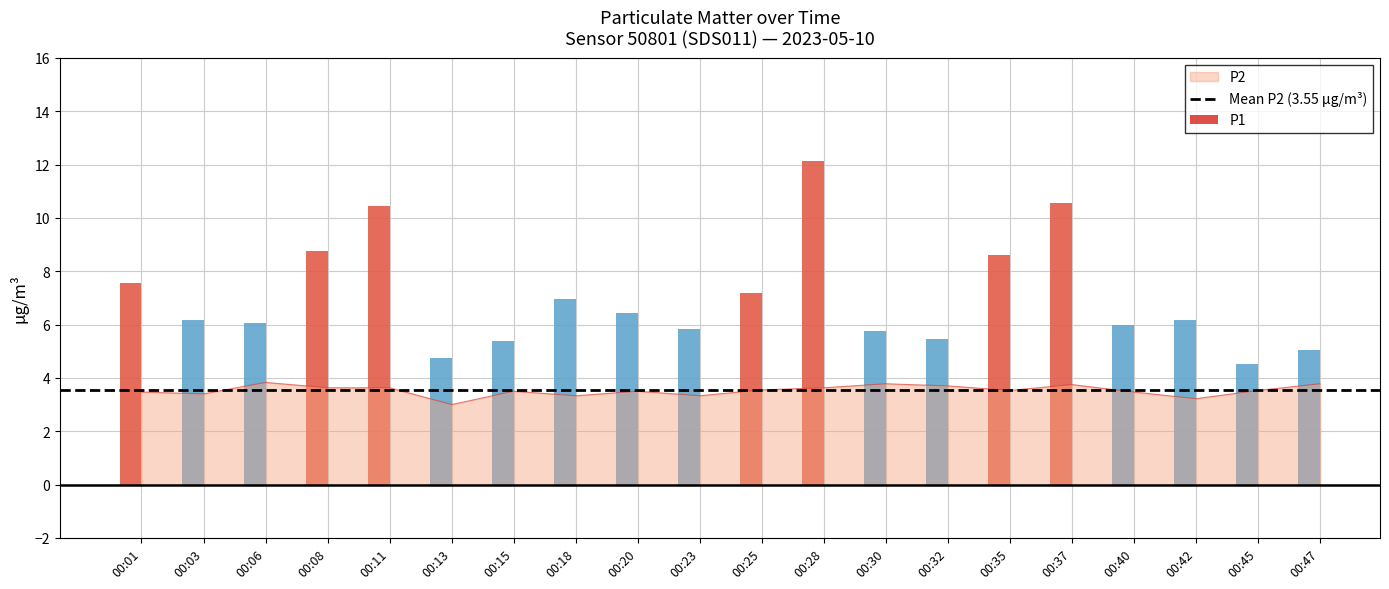

The chart shows a value of 3.3 at 00:23. True or false?

True